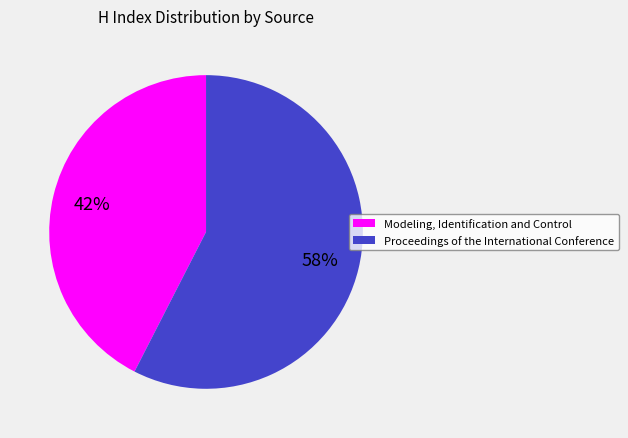

What is the largest slice in the pie chart?

Proceedings of the International Conference